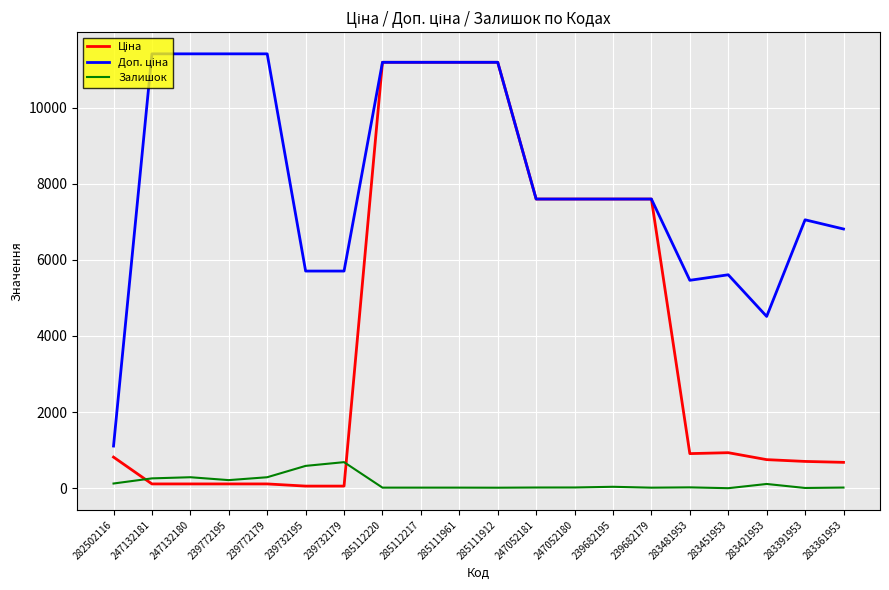

What is the minimum value for Залишок?

2.0